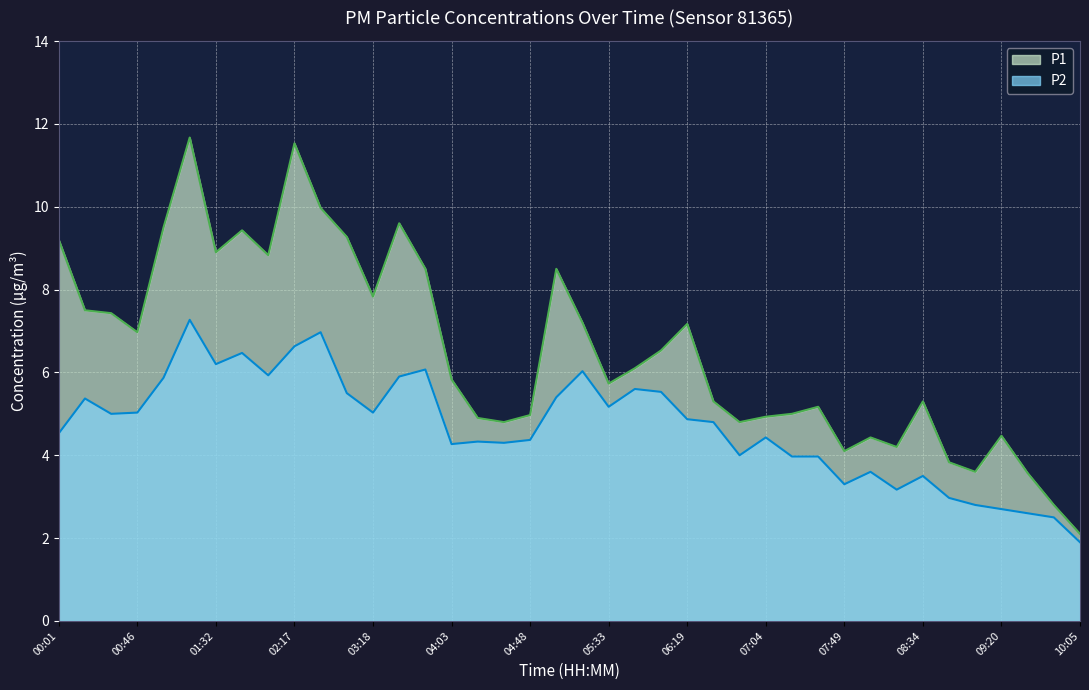

Which series changed the most between 06:19 and 09:05?

P1